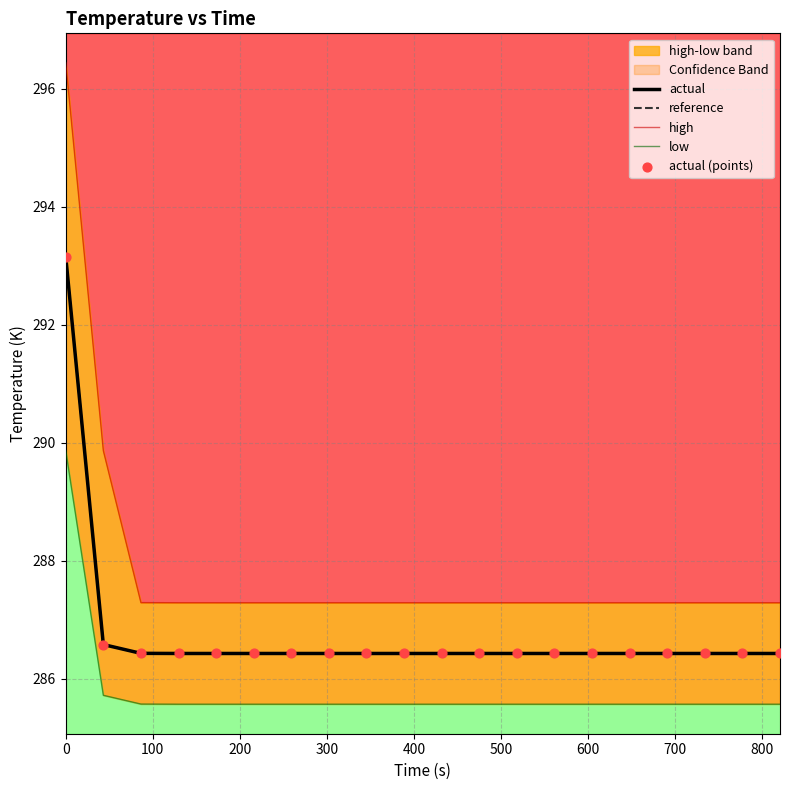

Which series contains the lowest Y value?

low